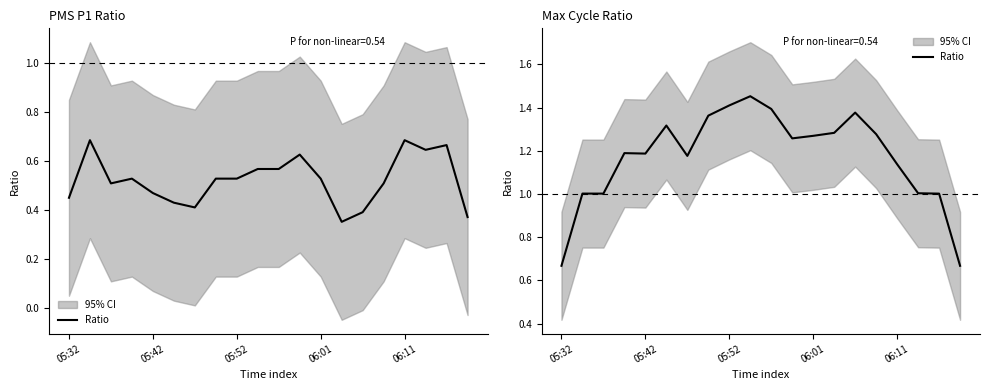

What is the ratio of the value at 17 to the value at 7?

0.7